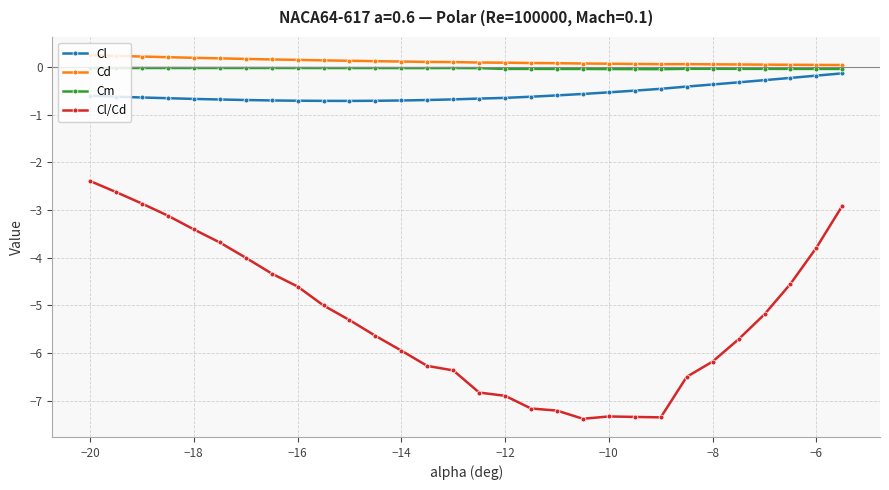

What is the greatest value displayed?

0.3